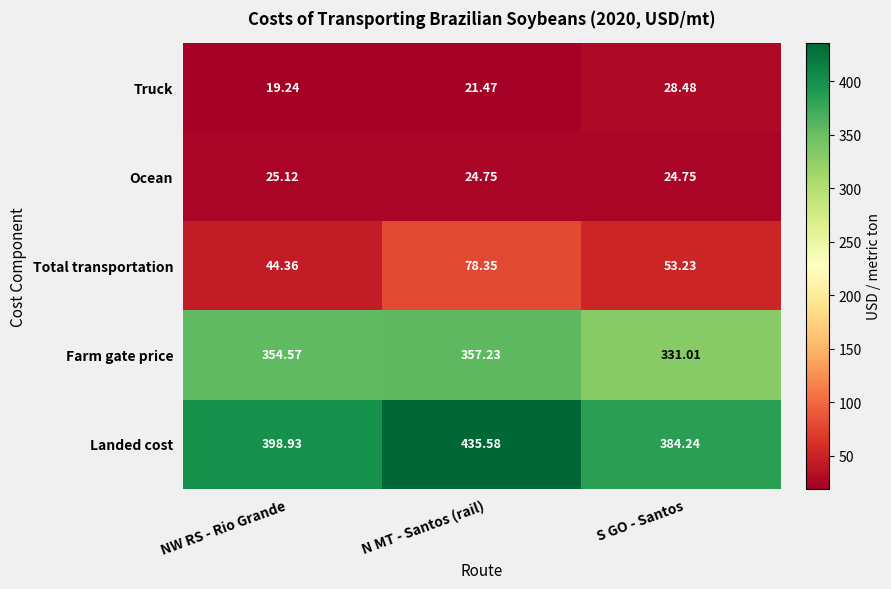

Rank the categories by Landed cost value from highest to lowest.

N MT - Santos (rail), NW RS - Rio Grande, S GO - Santos